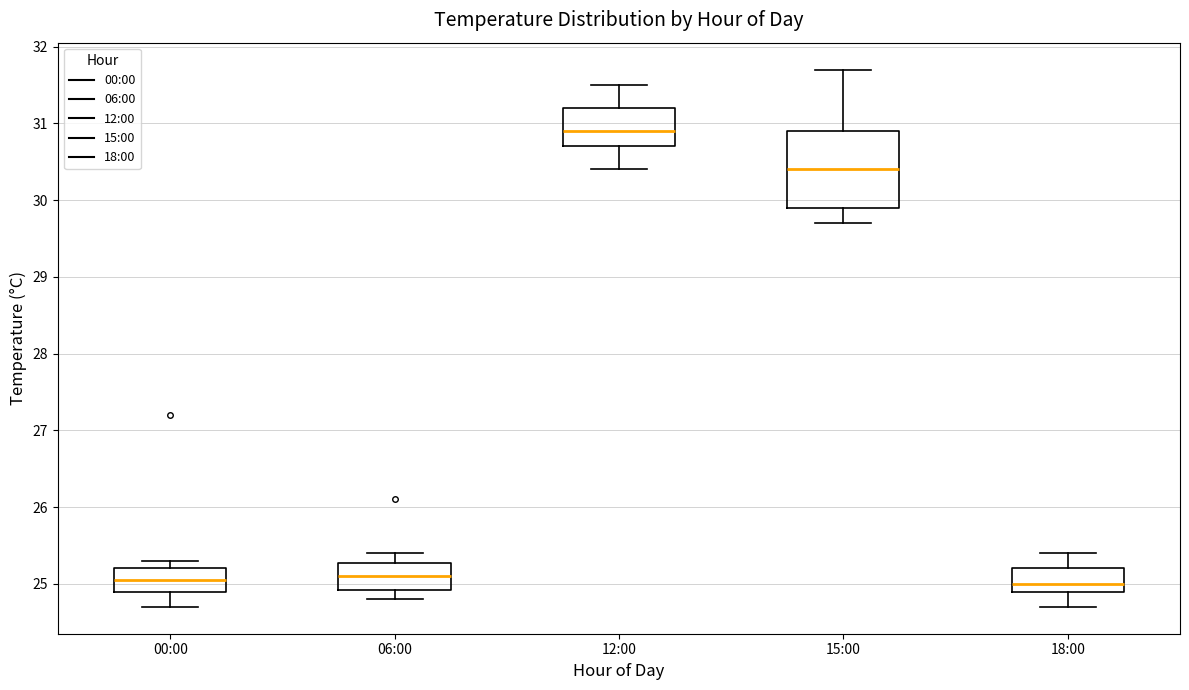

Comparing the boxes themselves (not the whiskers), which one is the tallest?

15:00